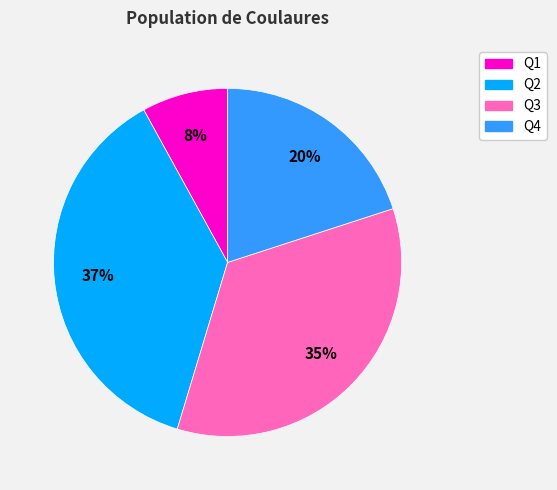

Which category has the biggest portion of the pie?

Q2